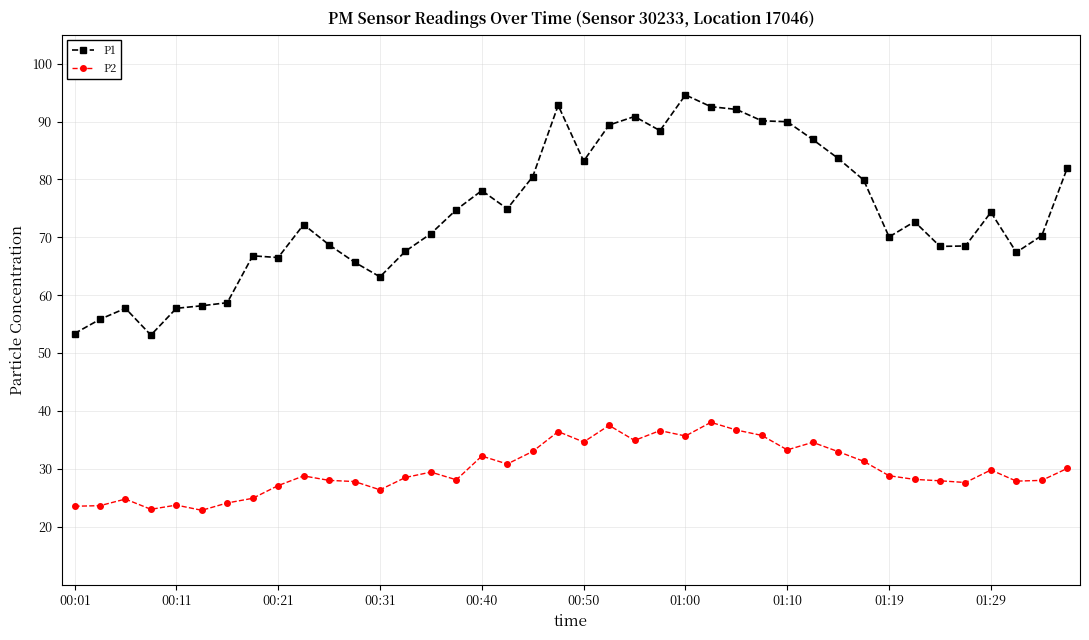

What is the difference between the maximum and minimum values in the P2 series?

15.2